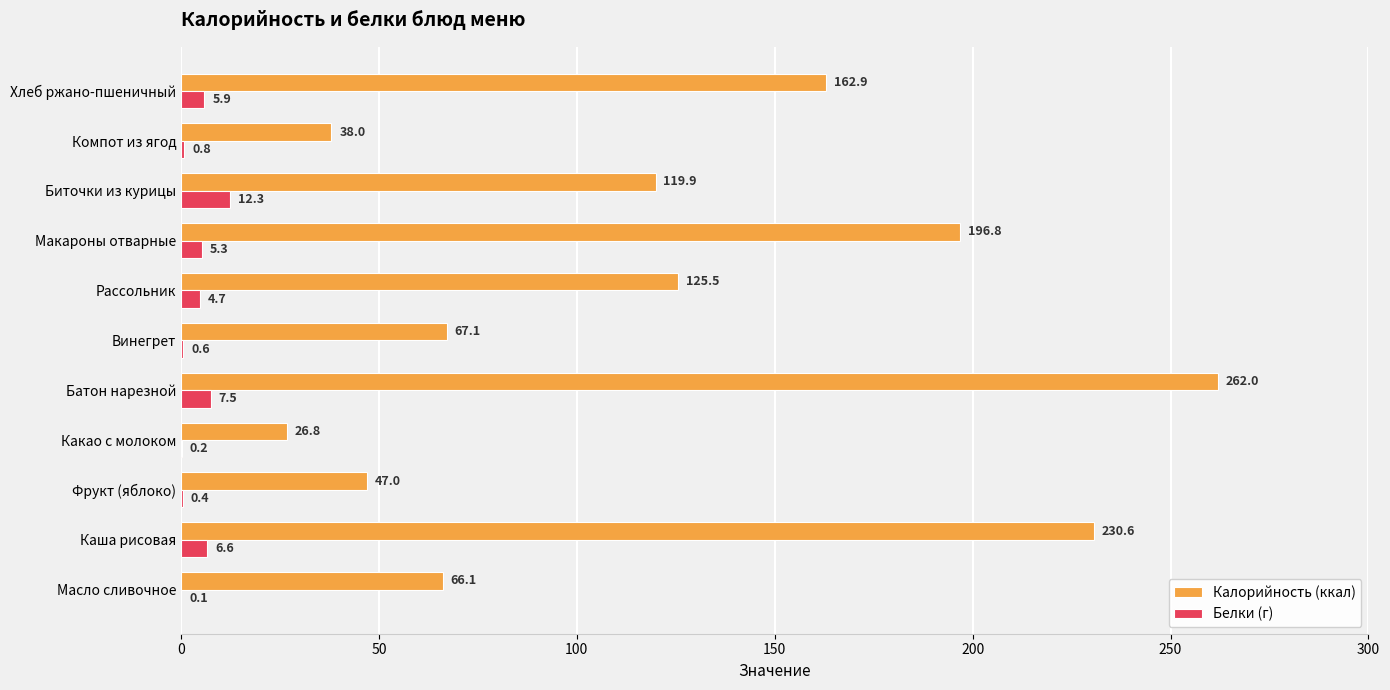

What is the sum of all Белки (г) values?

44.4